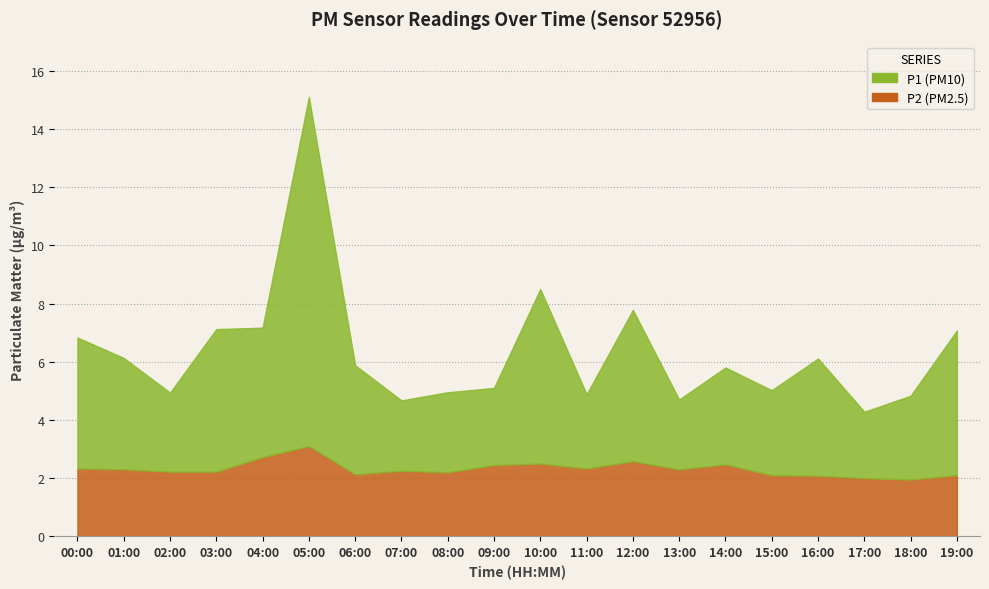

What is the label of the 18th point from the left?

17:00